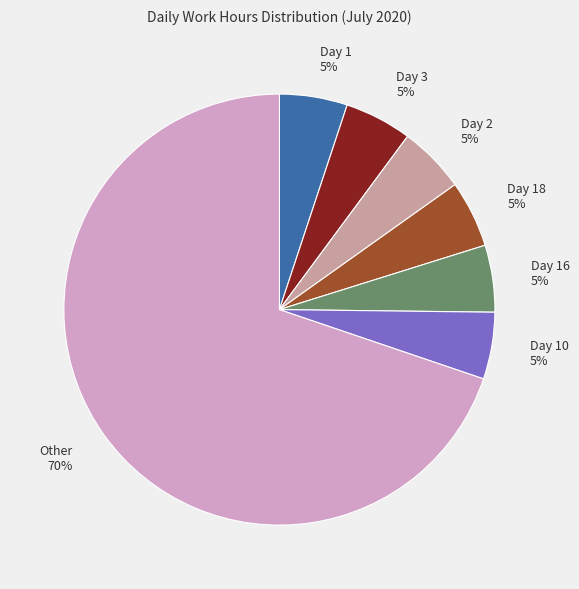

How many slices are in this pie chart?

7